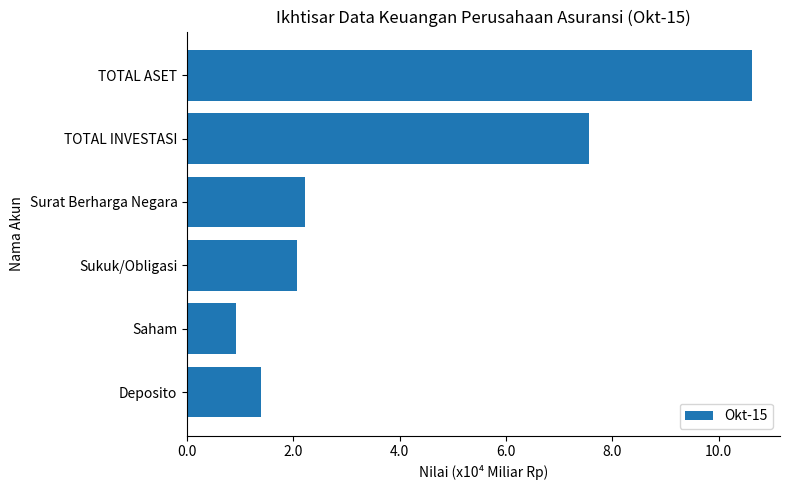

List the labels in order of value, smallest first.

Saham, Deposito, Sukuk/Obligasi, Surat Berharga Negara, TOTAL INVESTASI, TOTAL ASET